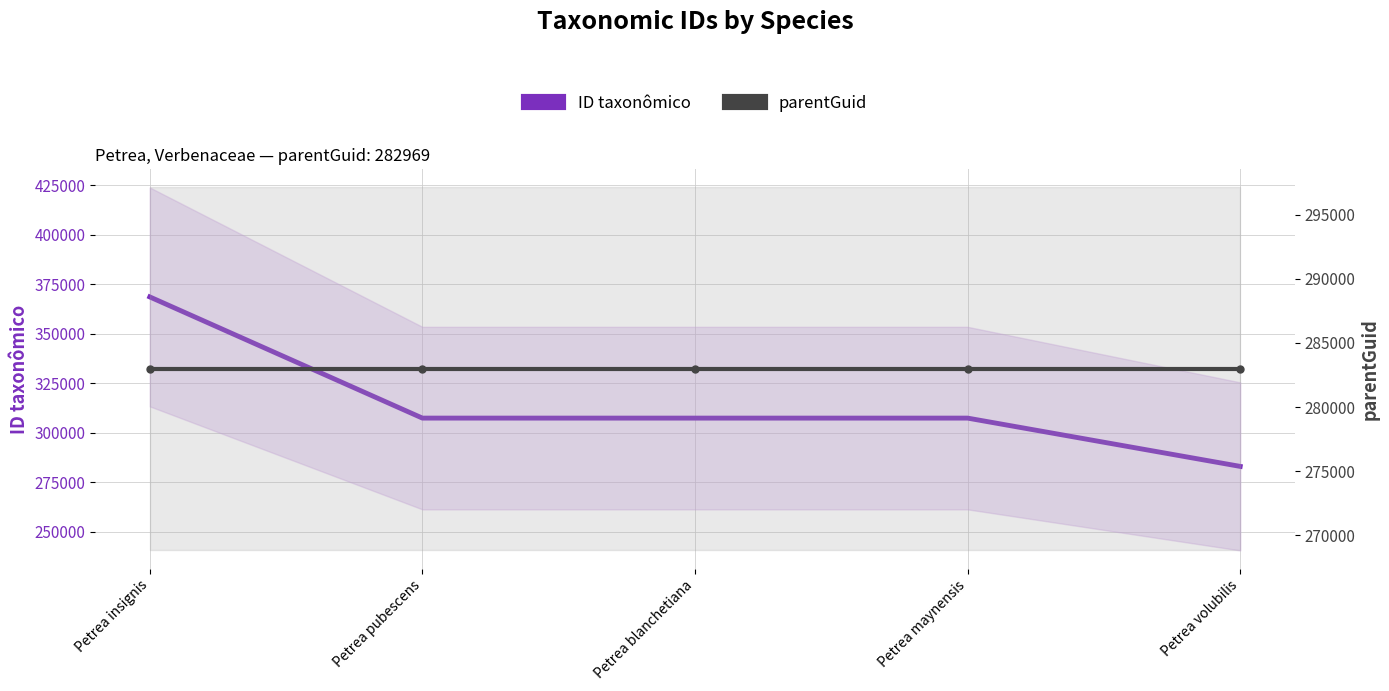

Which series changed the most between Petrea pubescens and Petrea blanchetiana?

ID taxonômico